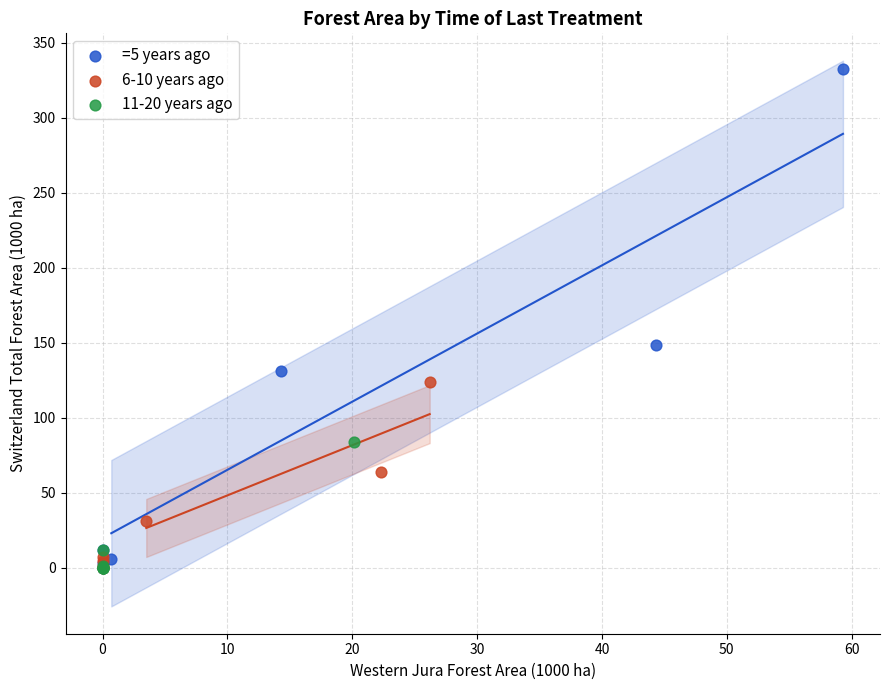

What are all the series names shown in the legend?

=5 years ago, 6-10 years ago, 11-20 years ago